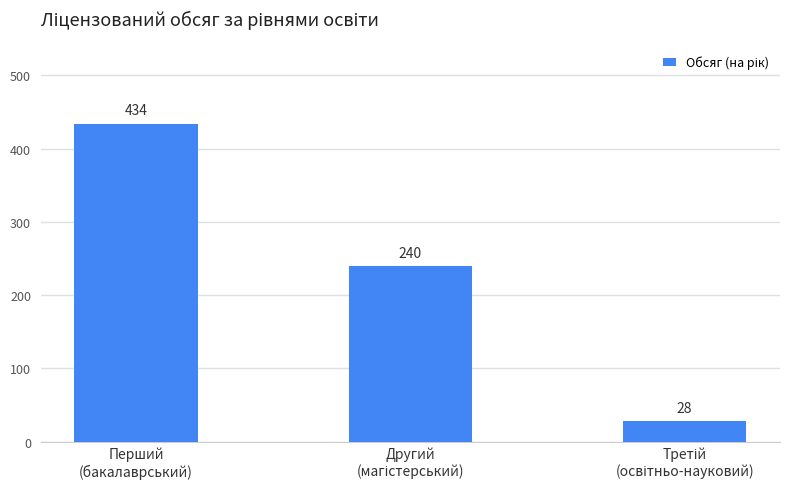

What is the difference between the maximum and minimum values?

406